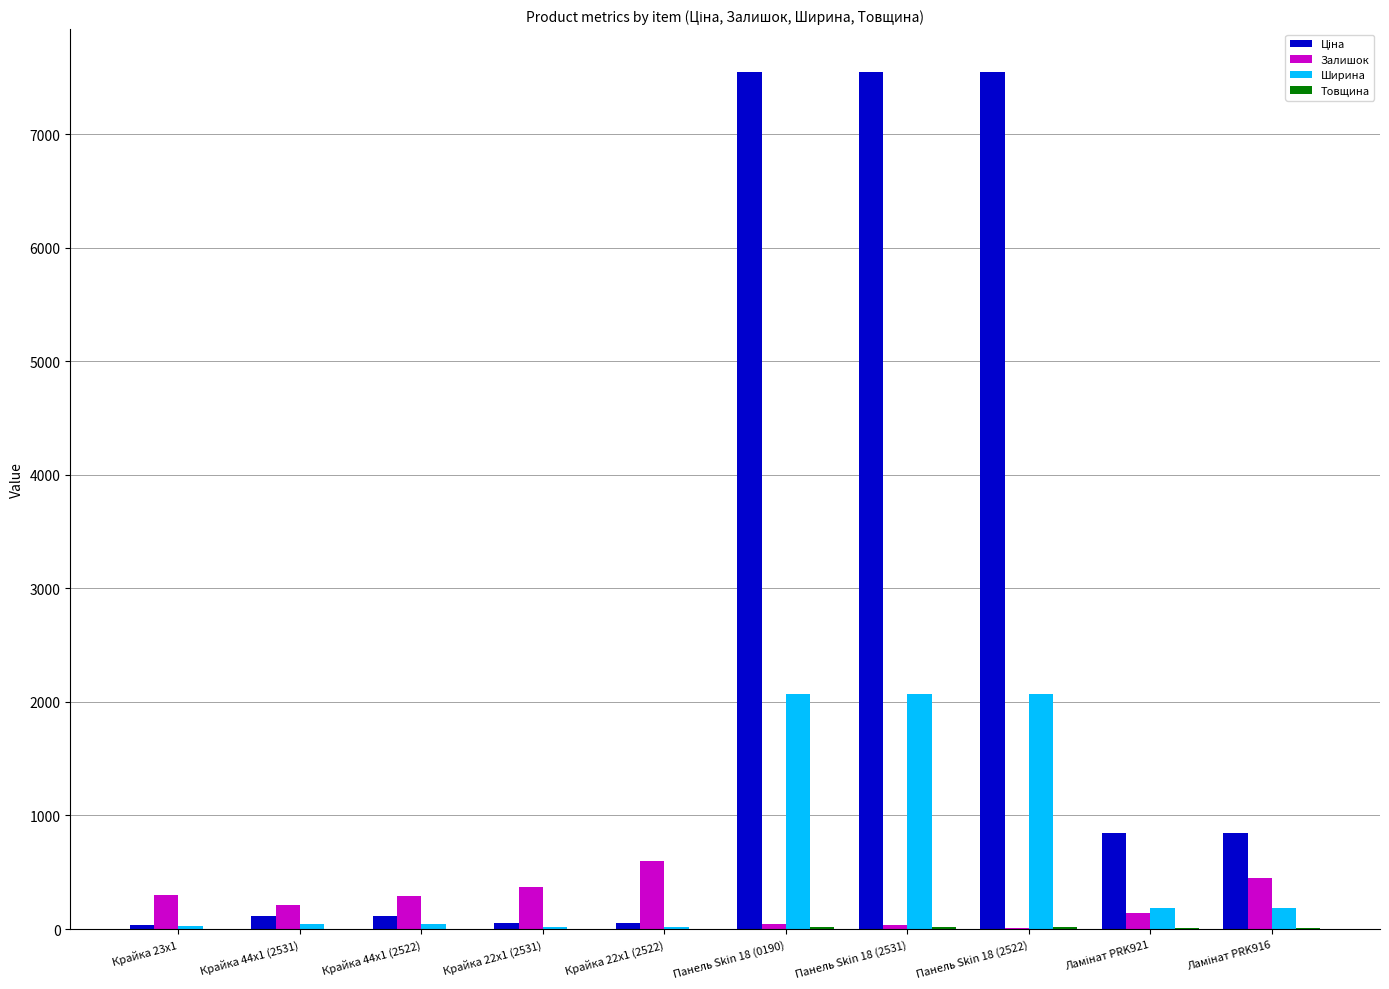

How many categories are shown in the chart?

10